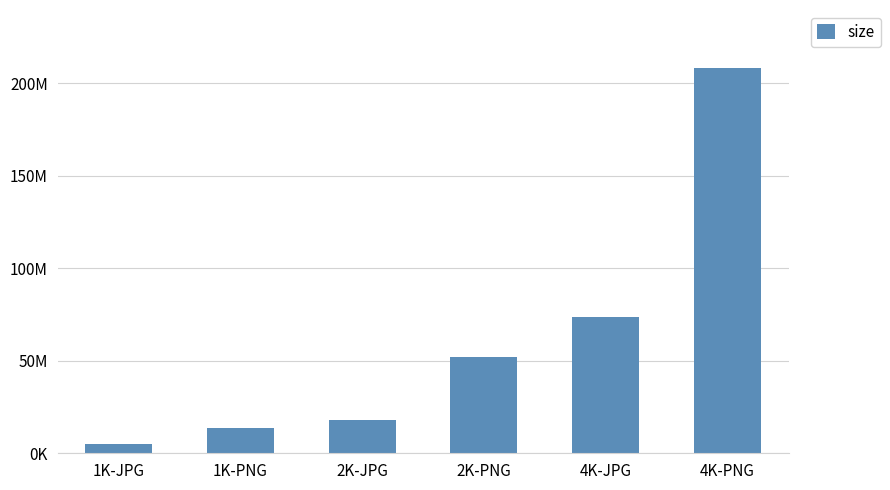

Rank the categories by value from lowest to highest.

1K-JPG, 1K-PNG, 2K-JPG, 2K-PNG, 4K-JPG, 4K-PNG